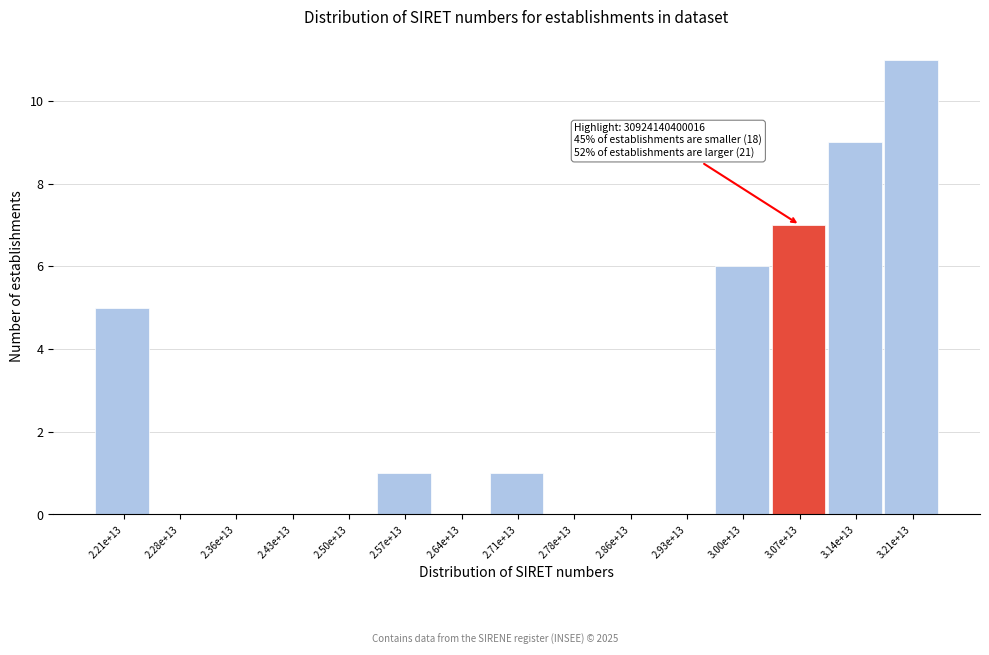

Reading left to right, extract all data points from this chart.

2.21e+13=5	2.28e+13=0	2.36e+13=0	2.43e+13=0	2.50e+13=0	2.57e+13=1	2.64e+13=0	2.71e+13=1	2.78e+13=0	2.86e+13=0	2.93e+13=0	3.00e+13=6	3.07e+13=7	3.14e+13=9	3.21e+13=11